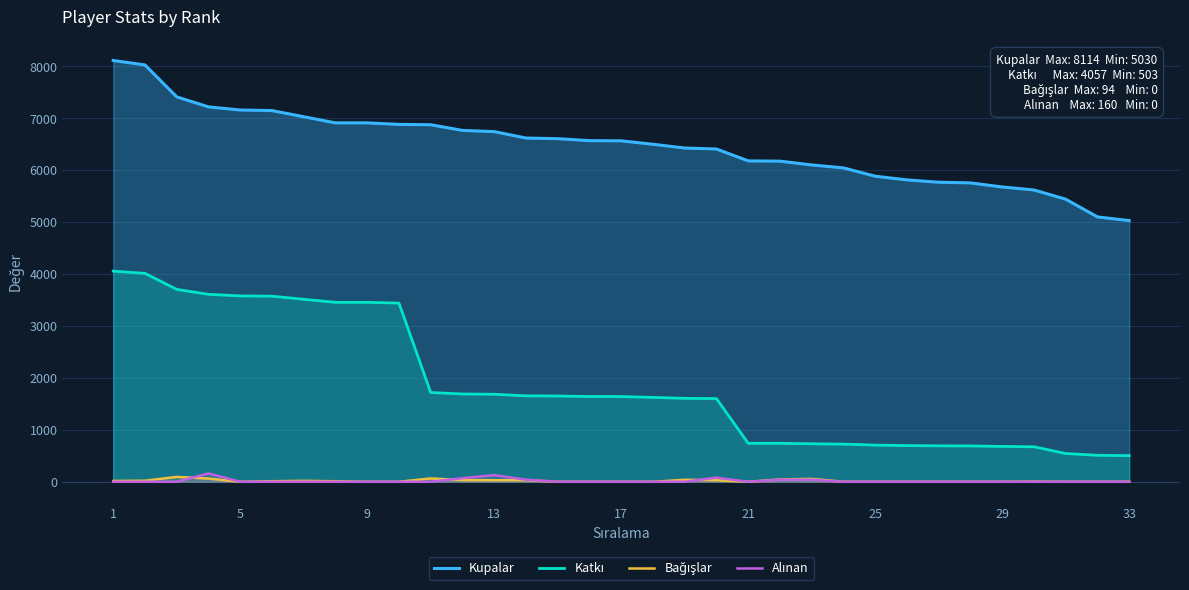

In Bağışlar, how many points are lower than both neighbors (excluding endpoints)?

2